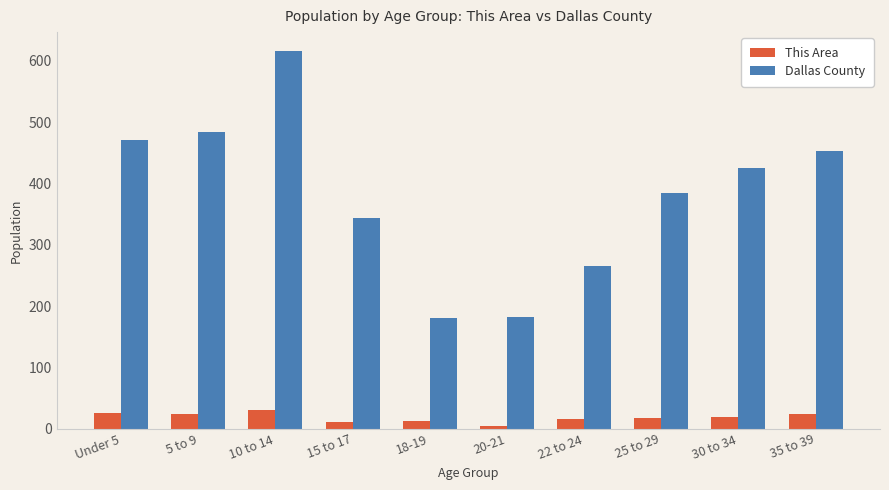

Where does the This Area series first go above 19?

Under 5